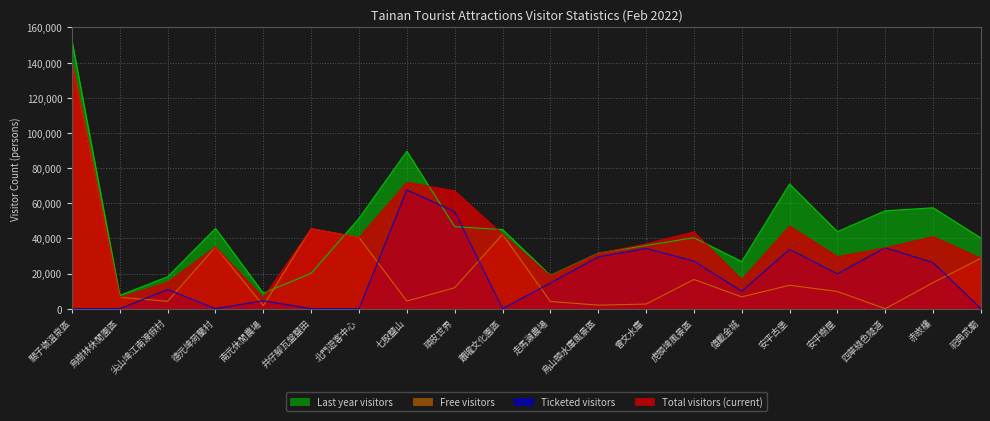

How many values in the Ticketed visitors series exceed 14559?

9